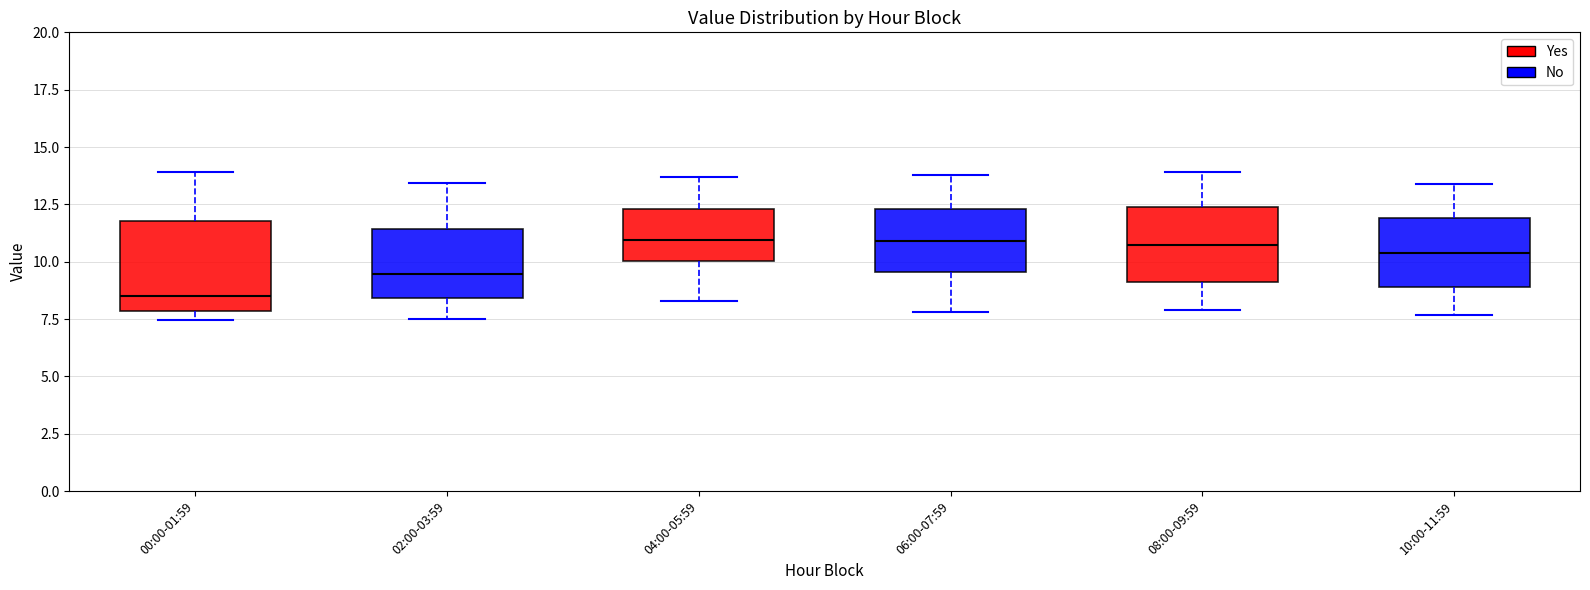

Which box is the tallest, from its lower edge to its upper edge?

00:00-01:59